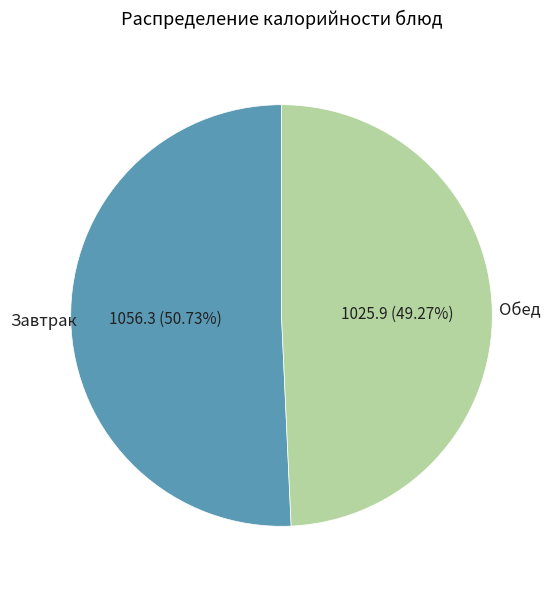

Does any single category account for the majority?

Yes